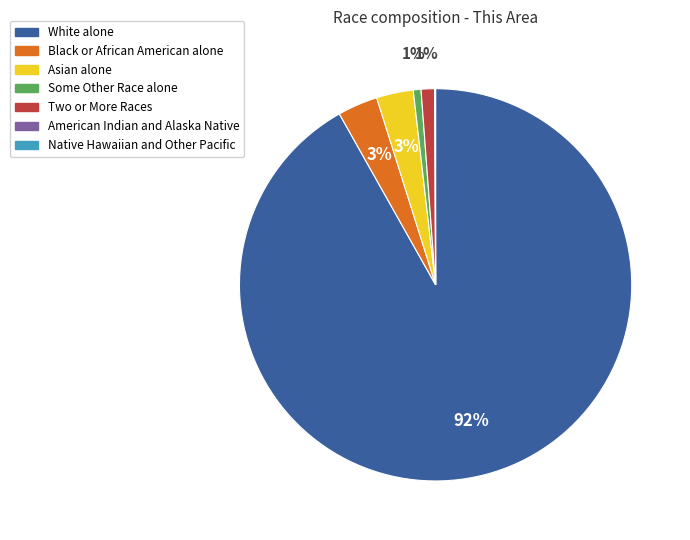

Do Some Other Race alone and Asian alone together represent more than half of the pie?

No